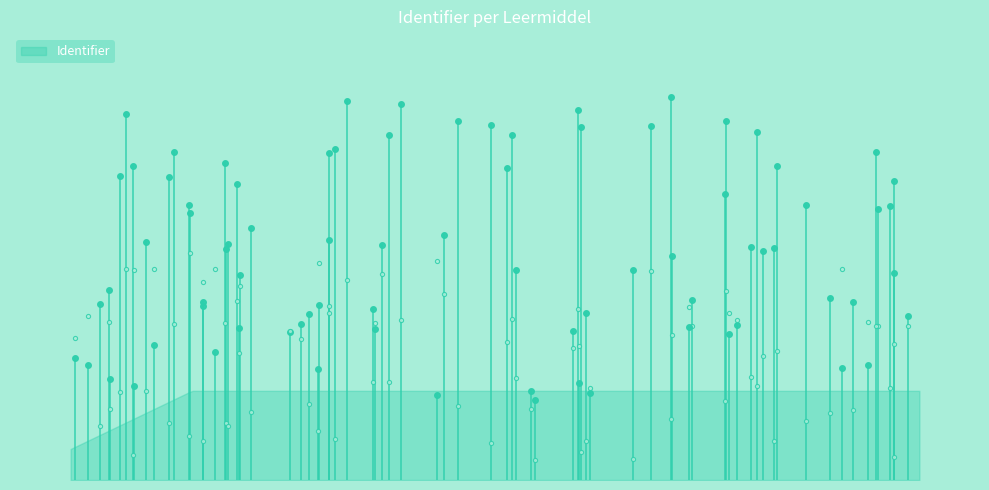

How many data points are above 5185090?

3